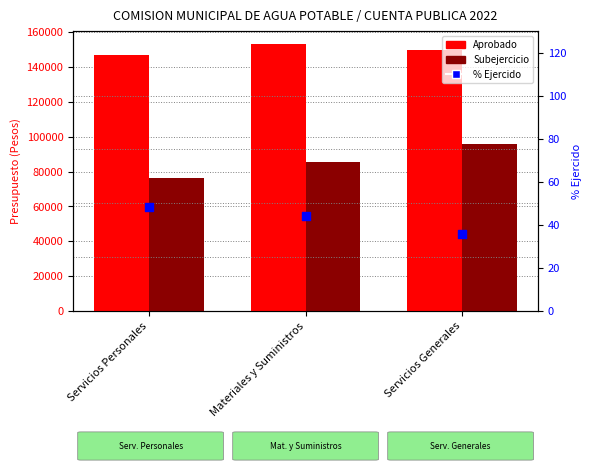

Which series reaches the minimum Y coordinate?

% Ejercido